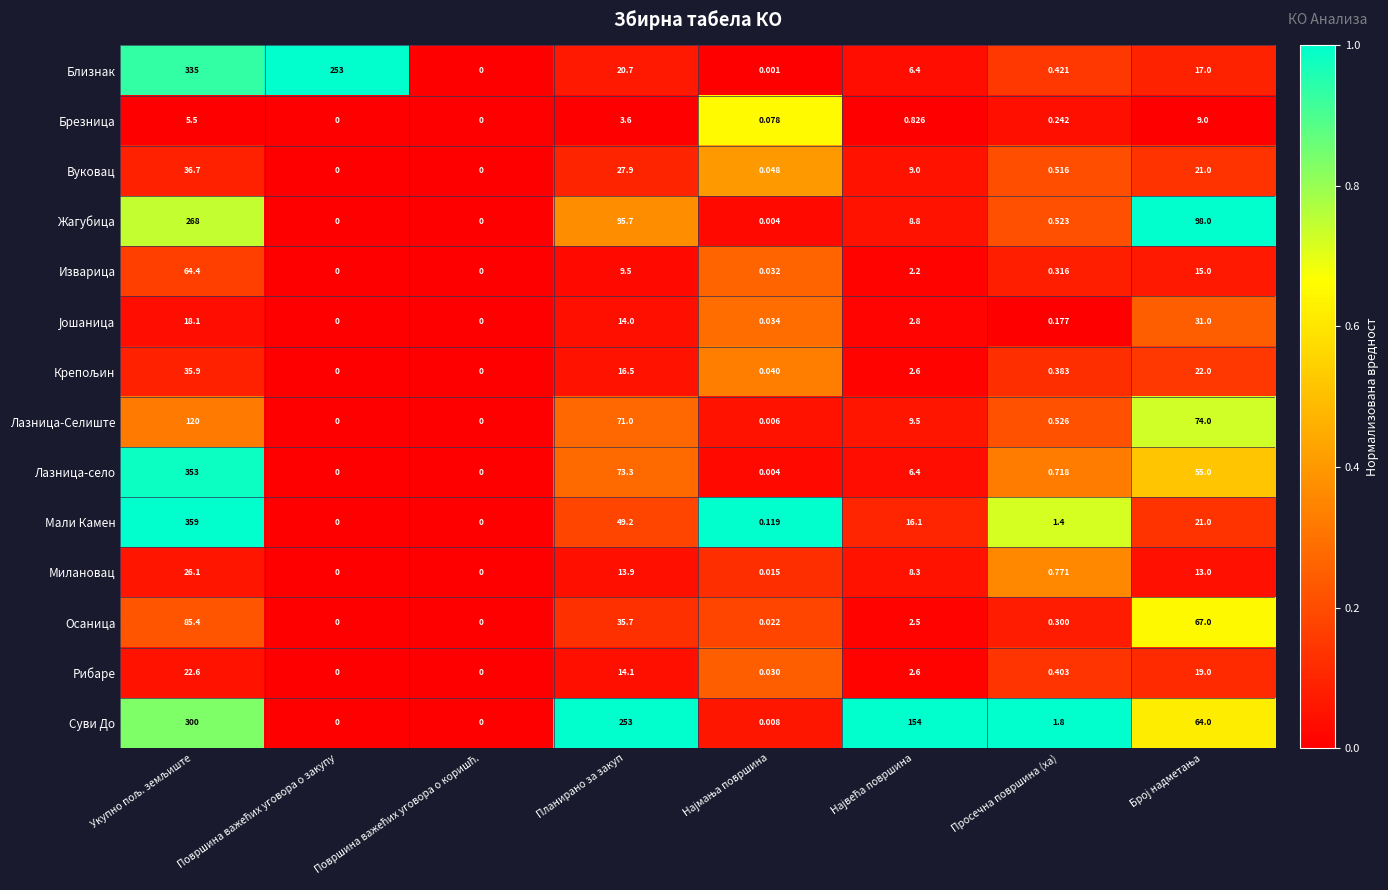

Which series has the widest spread of values?

Мали Камен